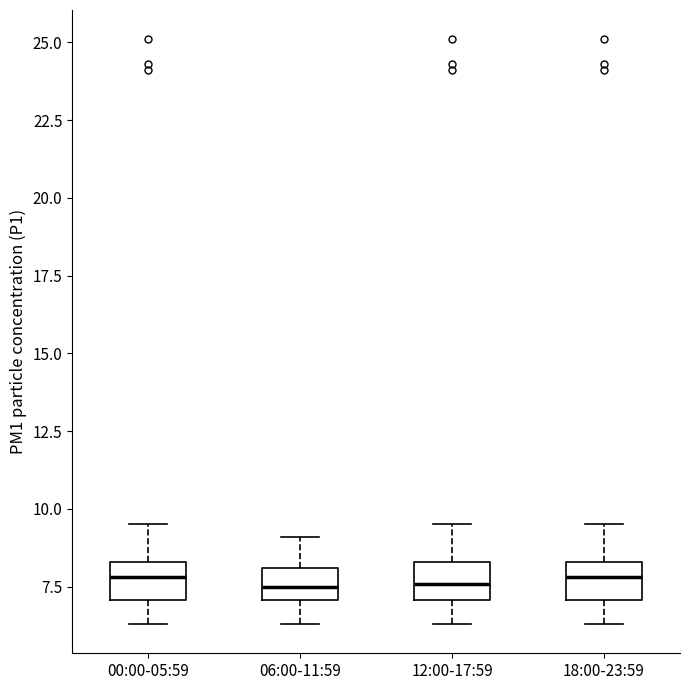

Where is the lower edge of the box for 00:00-05:59 on the y-axis? The values are not printed on the chart, so give them approximately, as read against the axis.

7.0